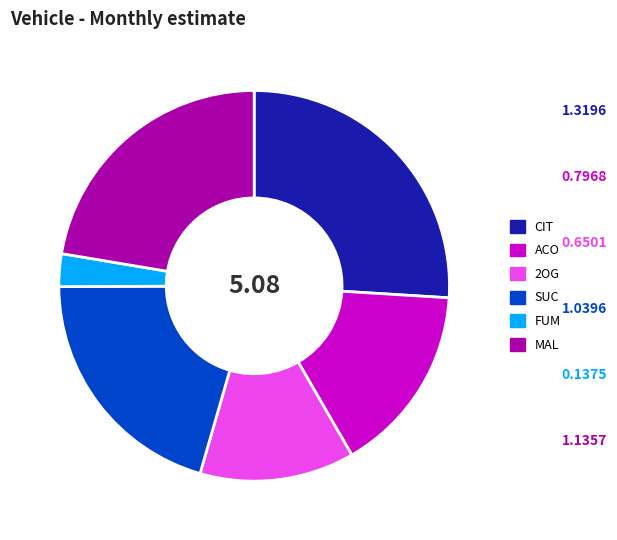

Is 2OG the majority of the pie?

No